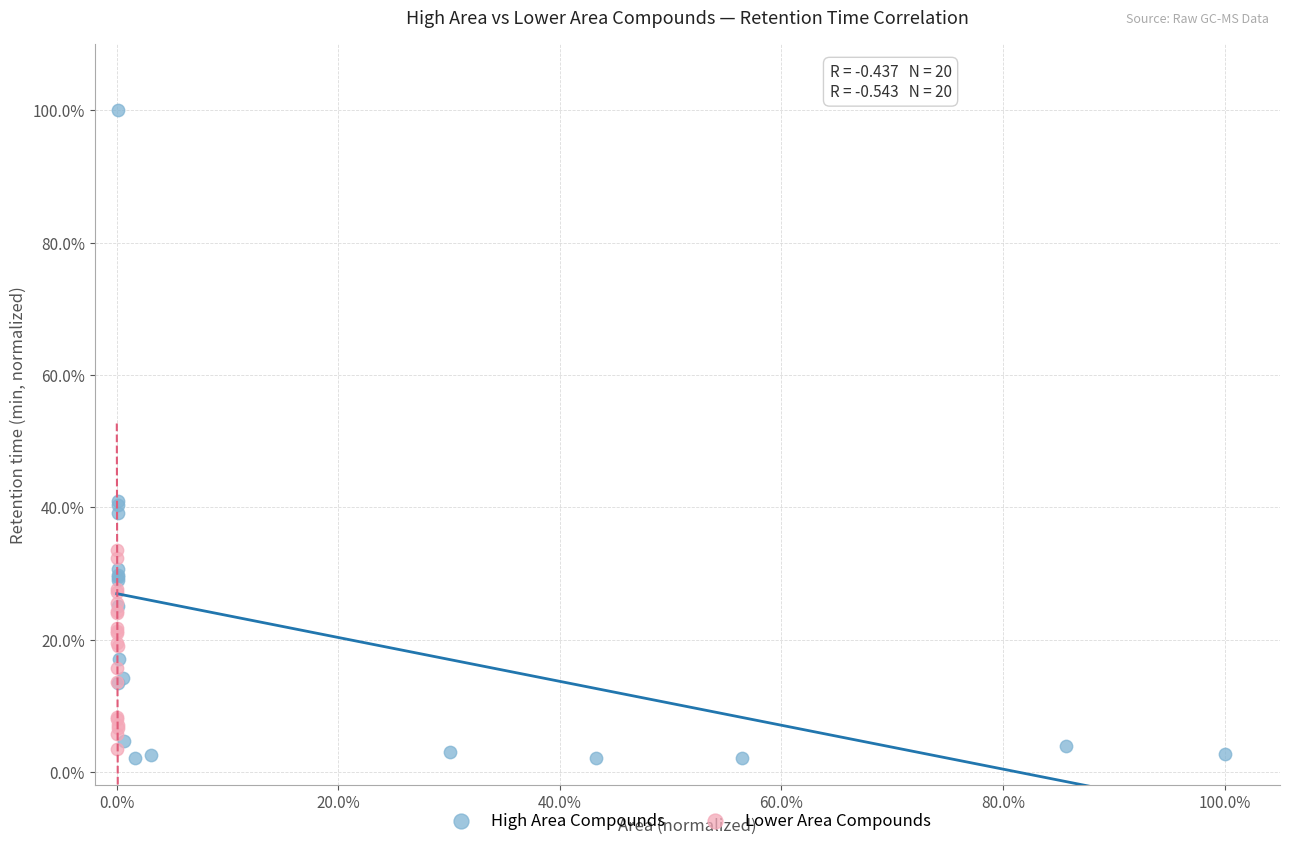

What are all the series names shown in the legend?

High Area Compounds, Lower Area Compounds